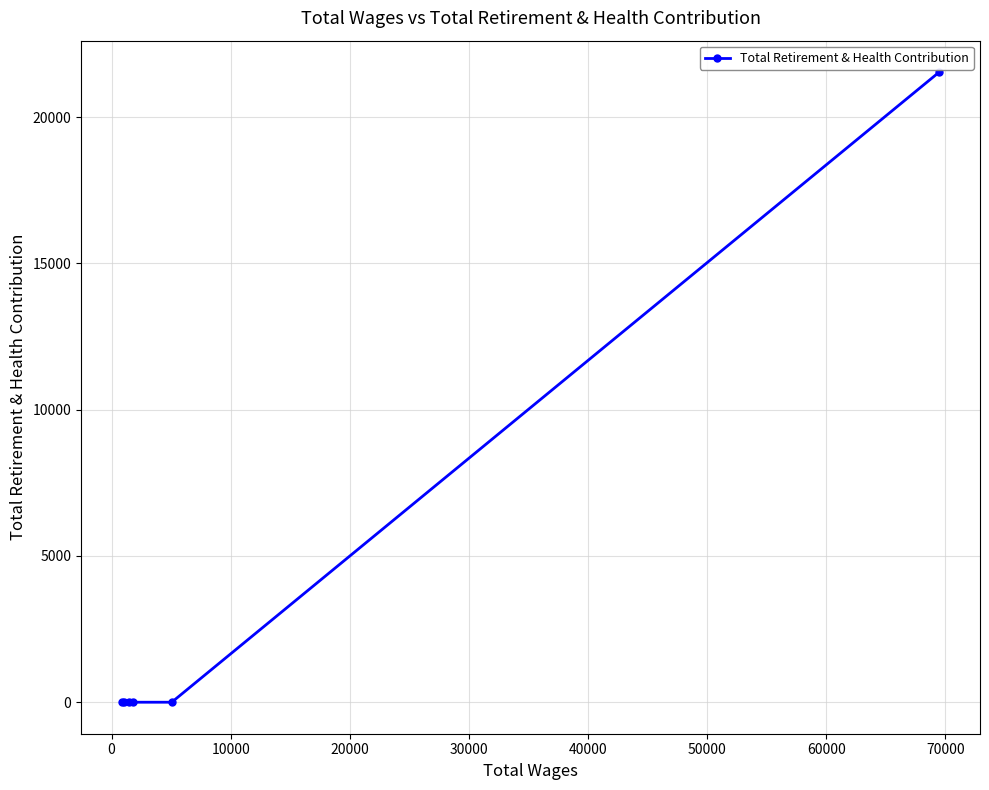

Reading left to right, what are all the values shown in this chart?

0	0	0	0	0	21541